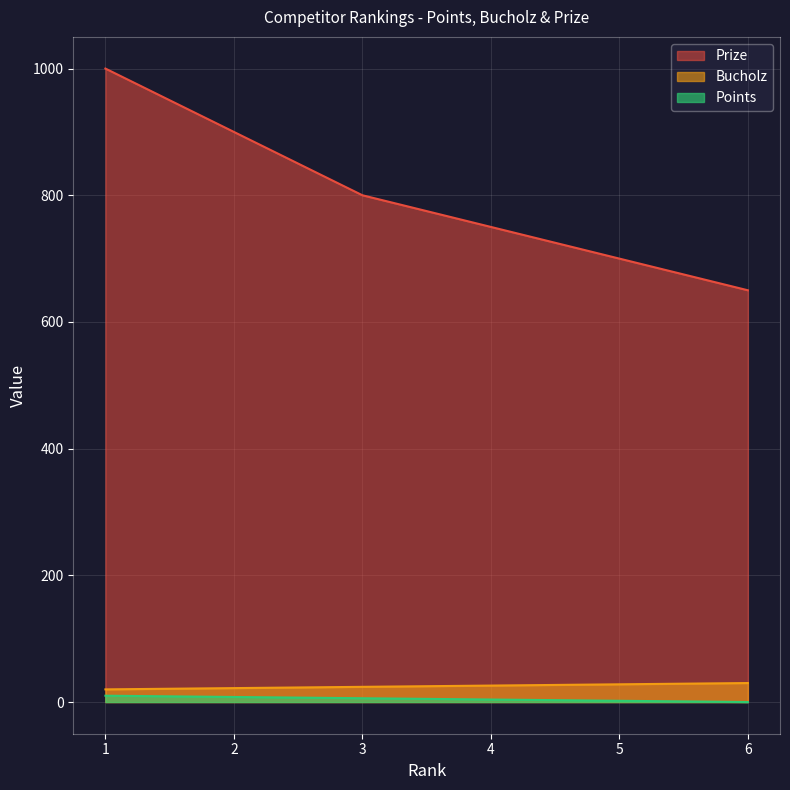

Which category has the lowest value across all series?

6